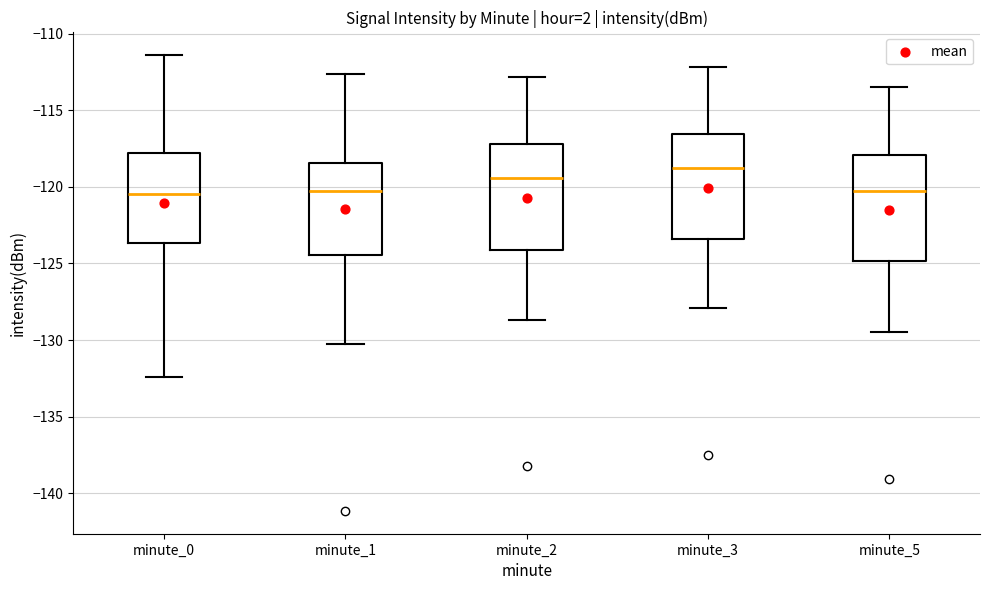

Reading left to right, read every box against the y-axis: the position of its median line, the range the box covers, and the ends of its whiskers. The values are not printed on the chart, so give them approximately, as read against the axis.

minute_0: median -120.5, box -123.5 to -118.0, whiskers -132.5 to -111.5
minute_1: median -120.5, box -124.5 to -118.5, whiskers -130.0 to -112.5
minute_2: median -119.5, box -124.0 to -117.0, whiskers -128.5 to -113.0
minute_3: median -118.5, box -123.5 to -116.5, whiskers -128.0 to -112.0
minute_5: median -120.0, box -125.0 to -118.0, whiskers -129.5 to -113.5